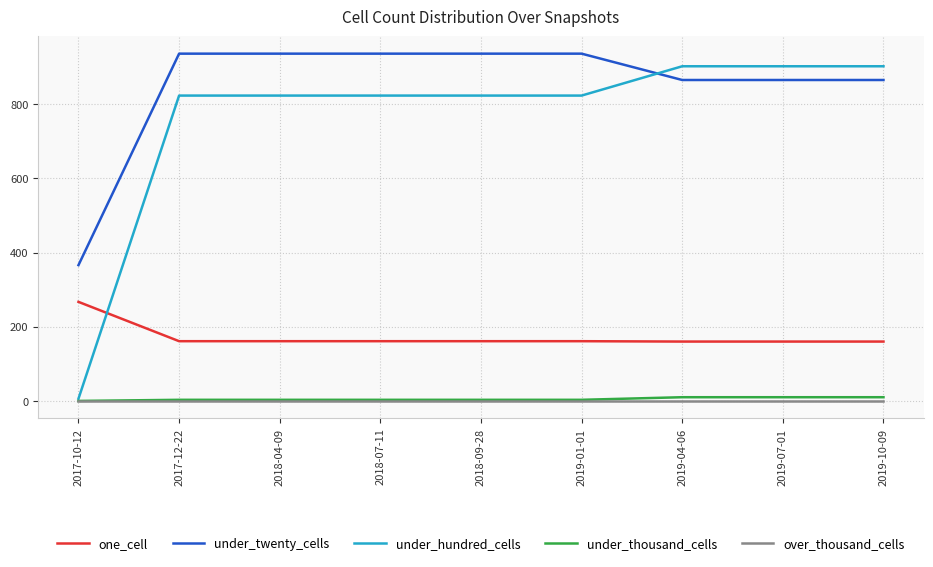

The one_cell series shows 161 at 2019-01-01. True or false?

True